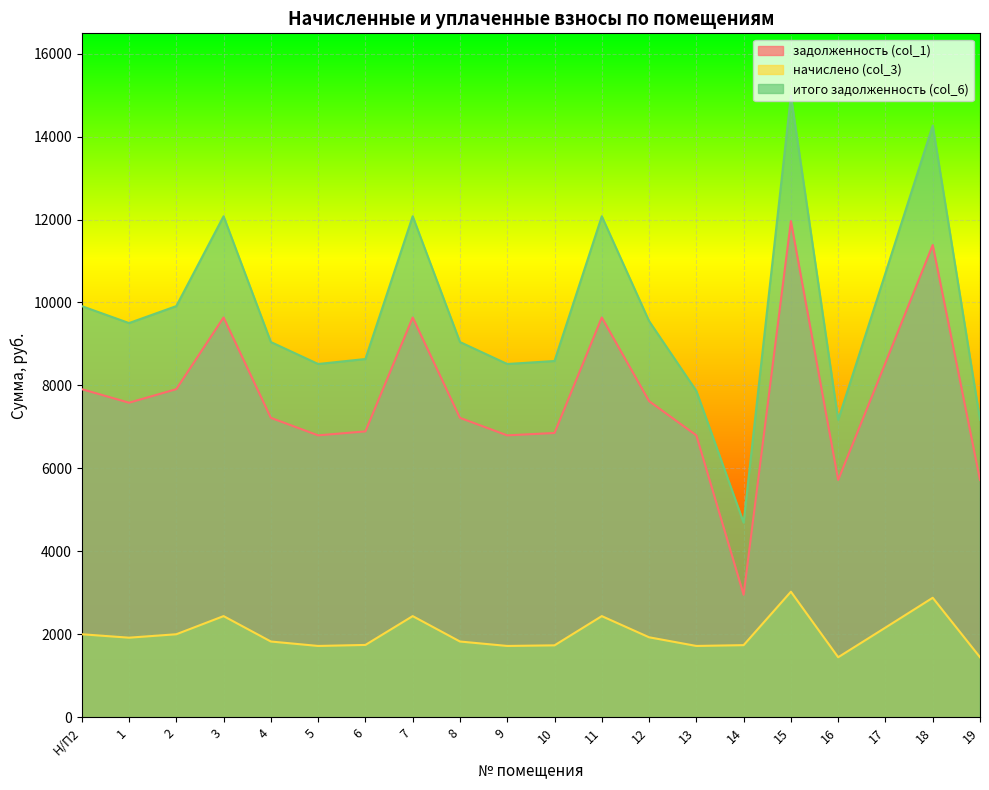

True or false: задолженность (col_1) and начислено (col_3) cross at least once.

False